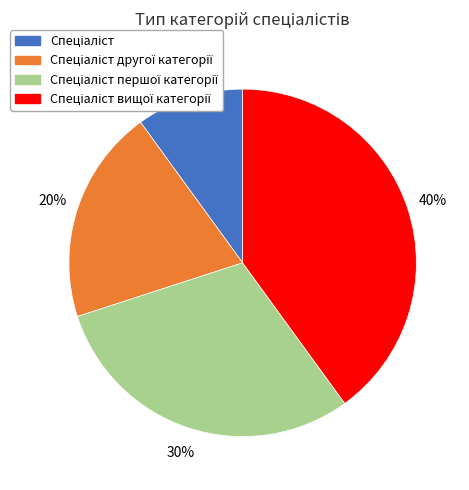

How many segments does this pie chart have?

4